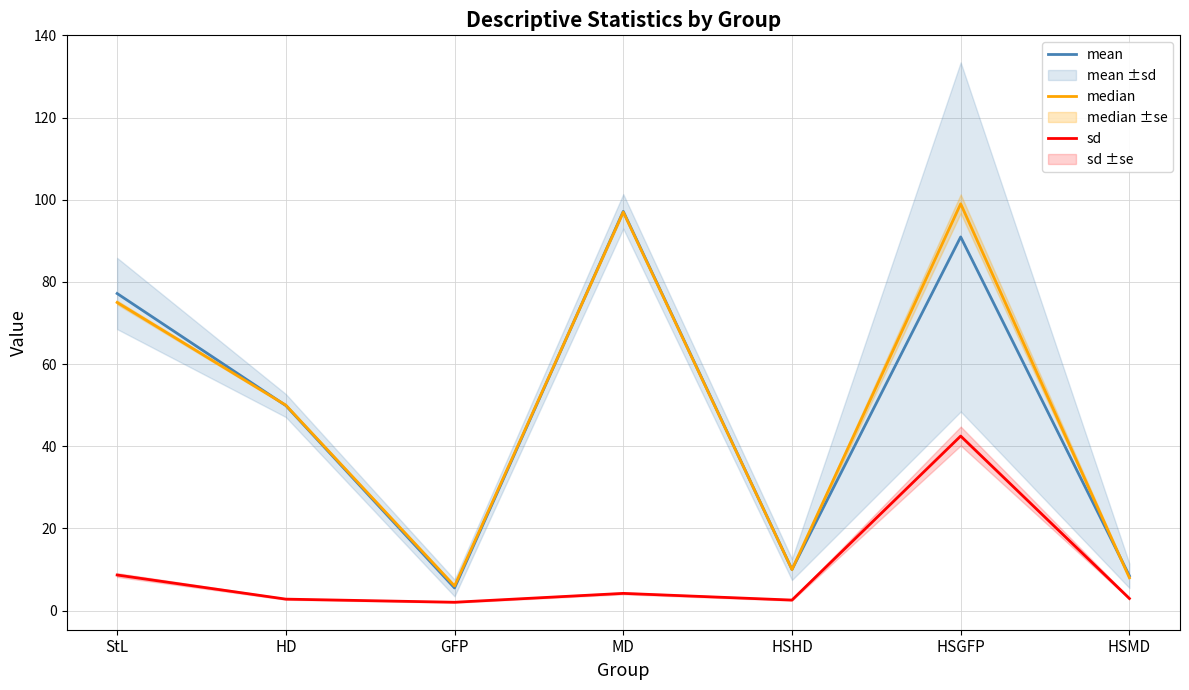

Read the median value at HSHD.

10.0